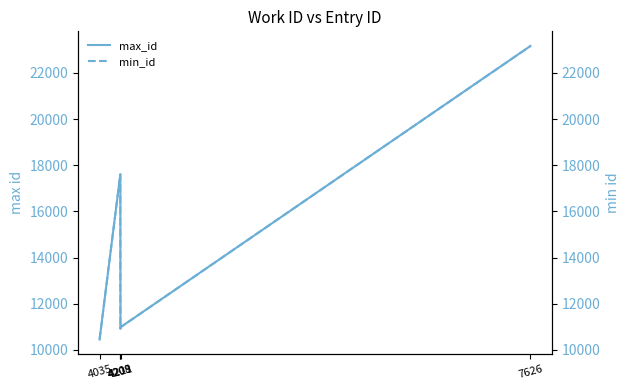

How many distinct data groups are displayed?

2